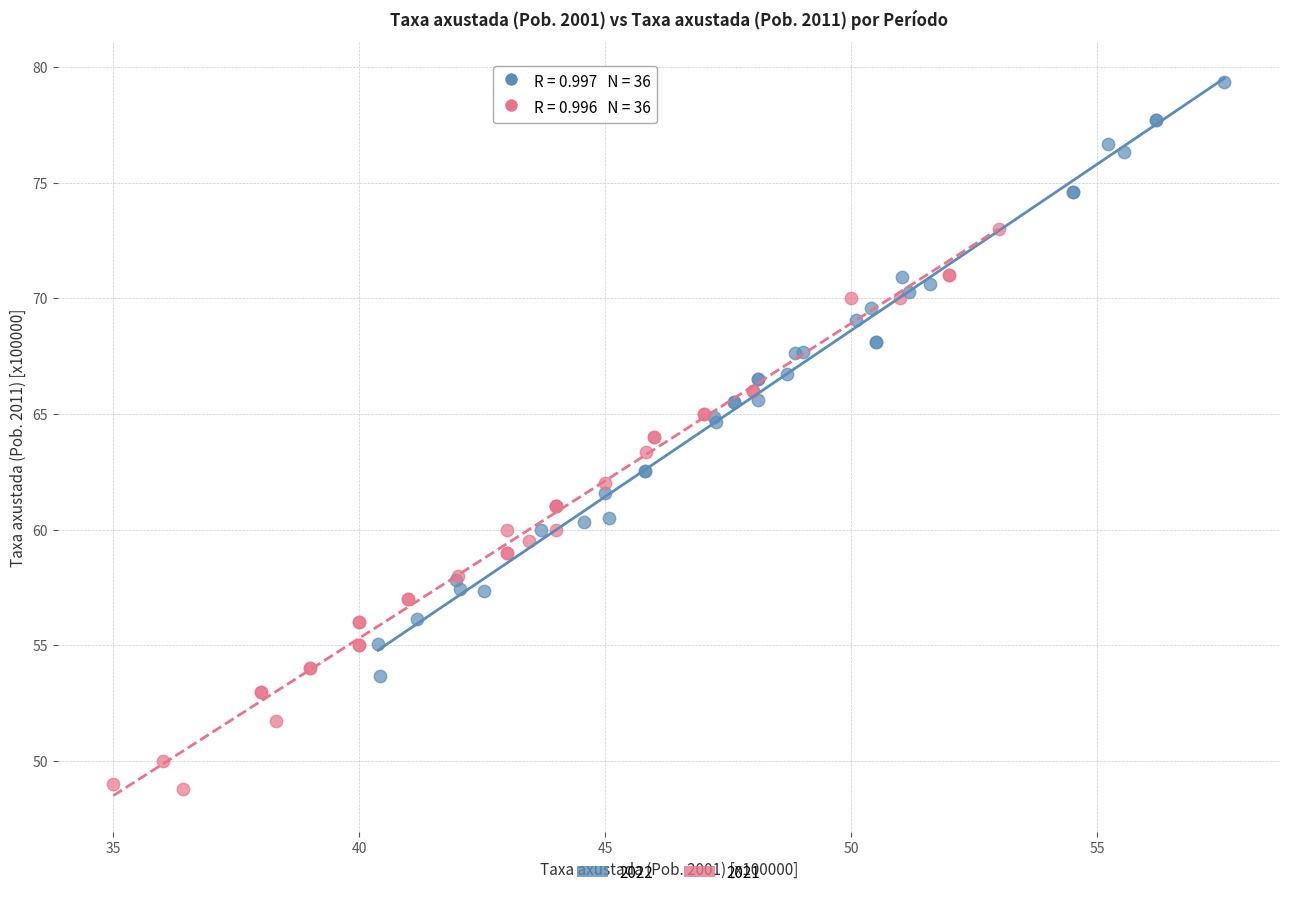

What are all the series names shown in the legend?

2022, 2021